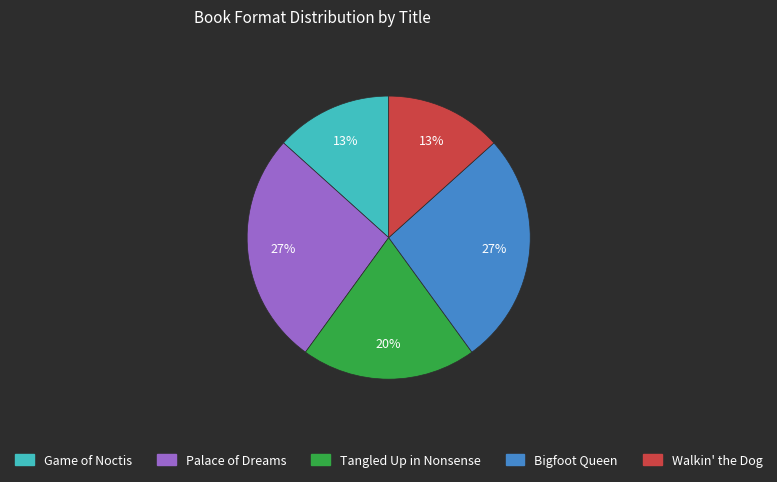

To the nearest percent, what portion does Palace of Dreams represent?

27%